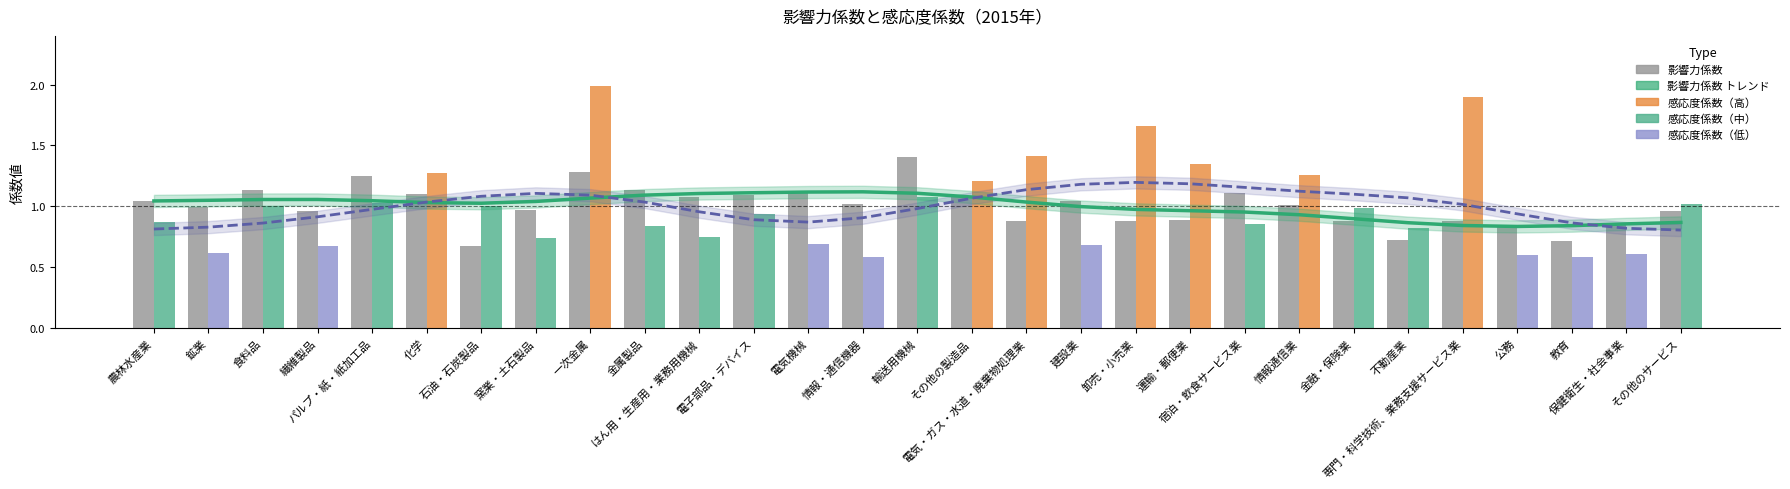

At which label does 影響力係数 first exceed 1?

農林水産業